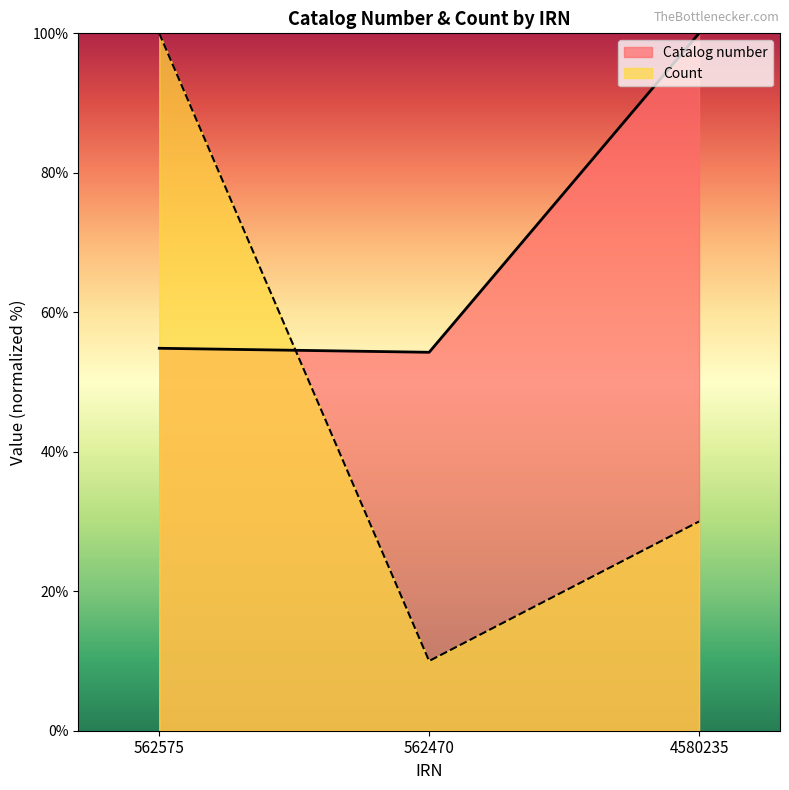

Which category has the highest value in the Count series?

562575